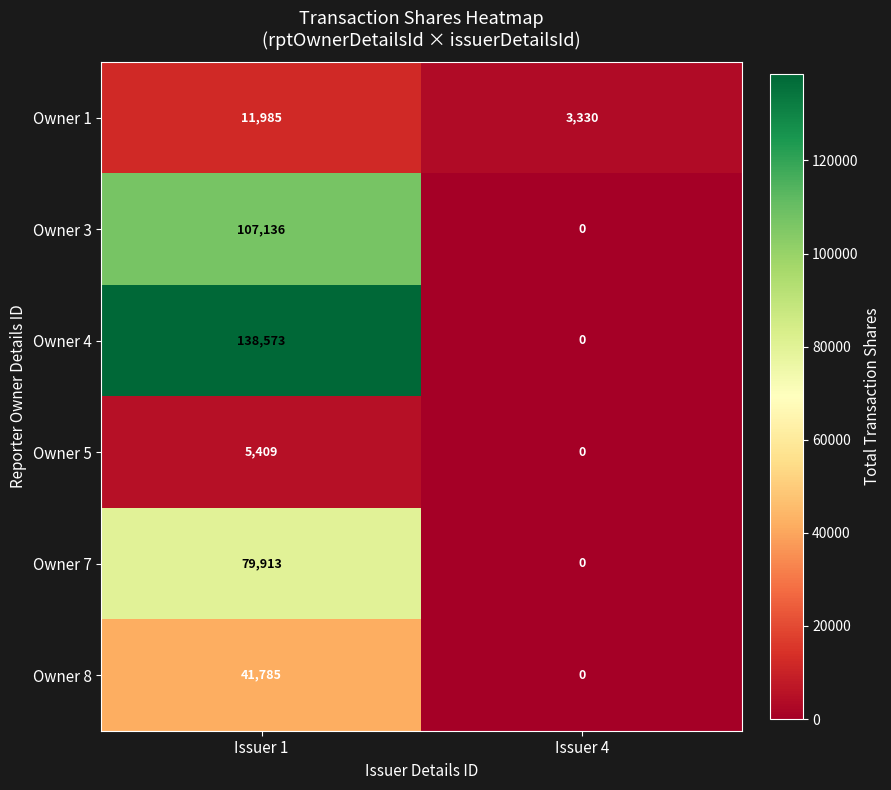

The value of Owner 7 at Issuer 1 is 49209. True or false?

False